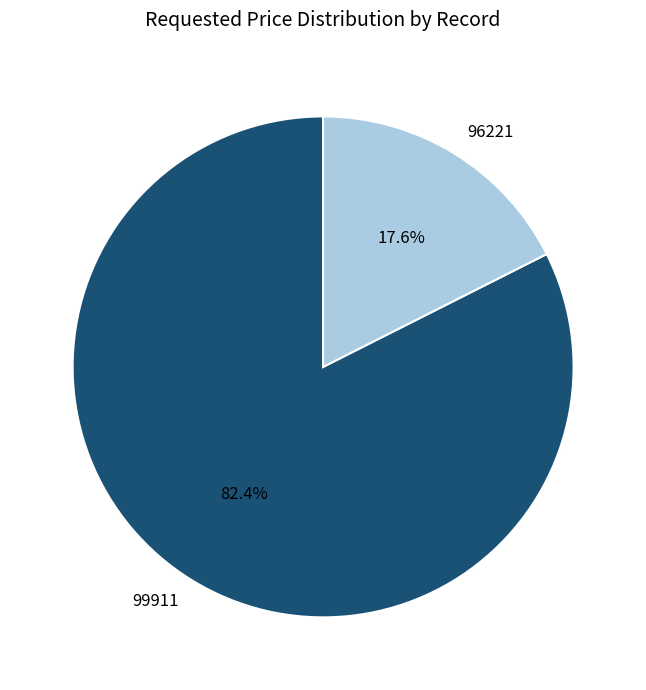

What is the largest slice in the pie chart?

99911